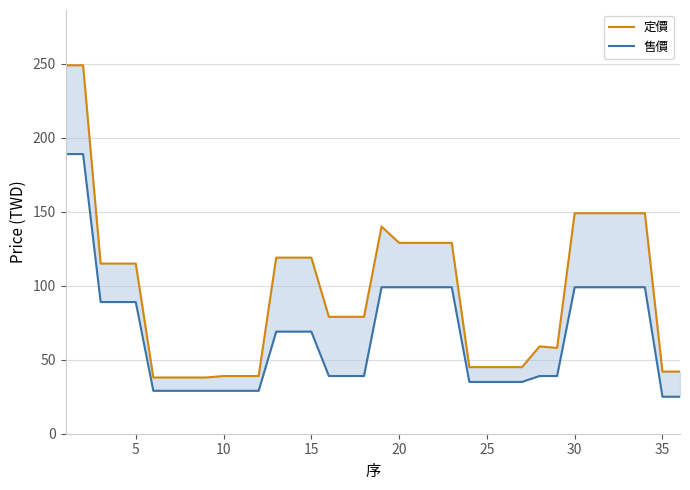

How many data points in 定價 are less than 115?

18